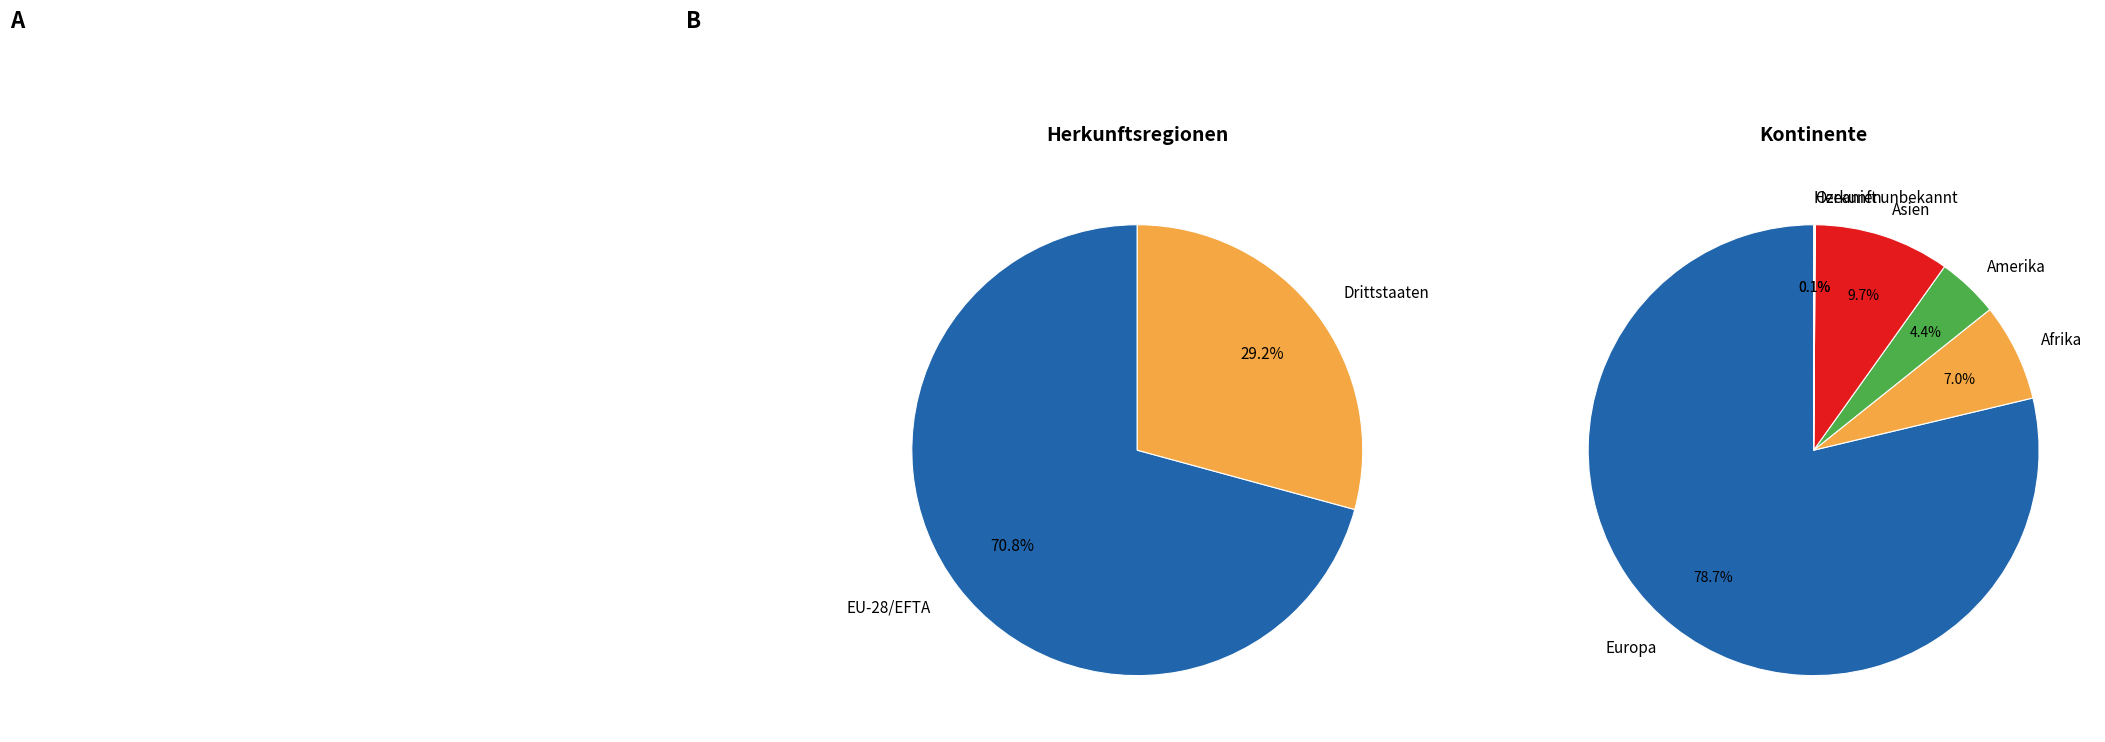

Count the number of slices in the pie.

2